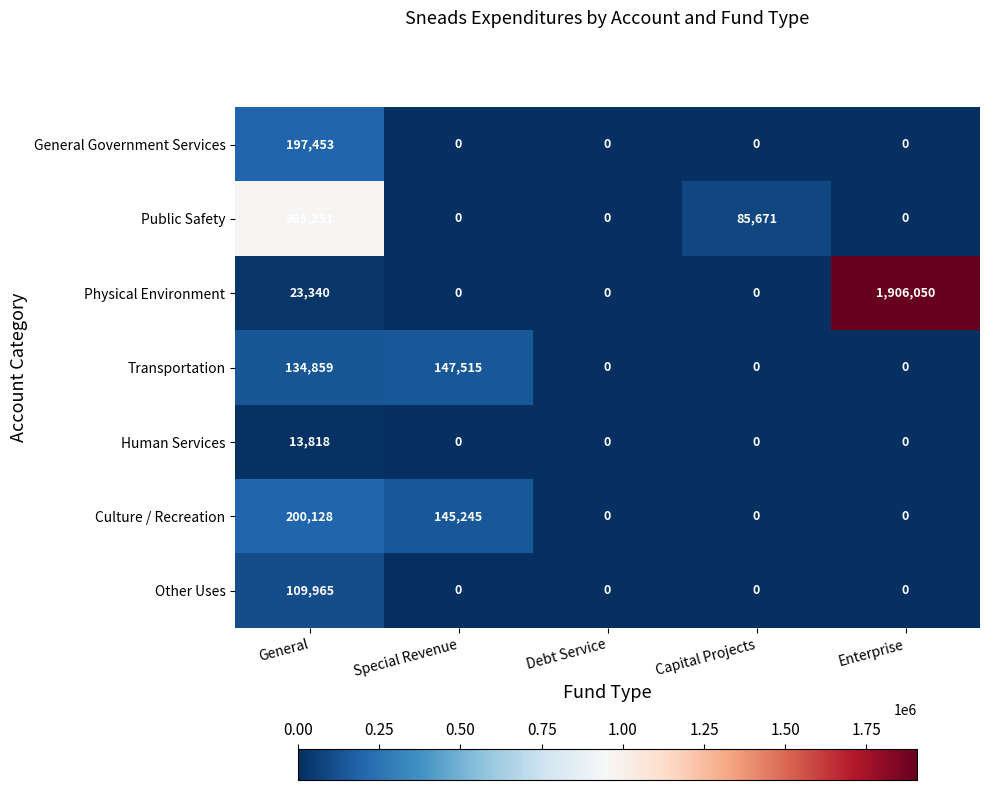

What is the difference between the highest and lowest values at General?

951433